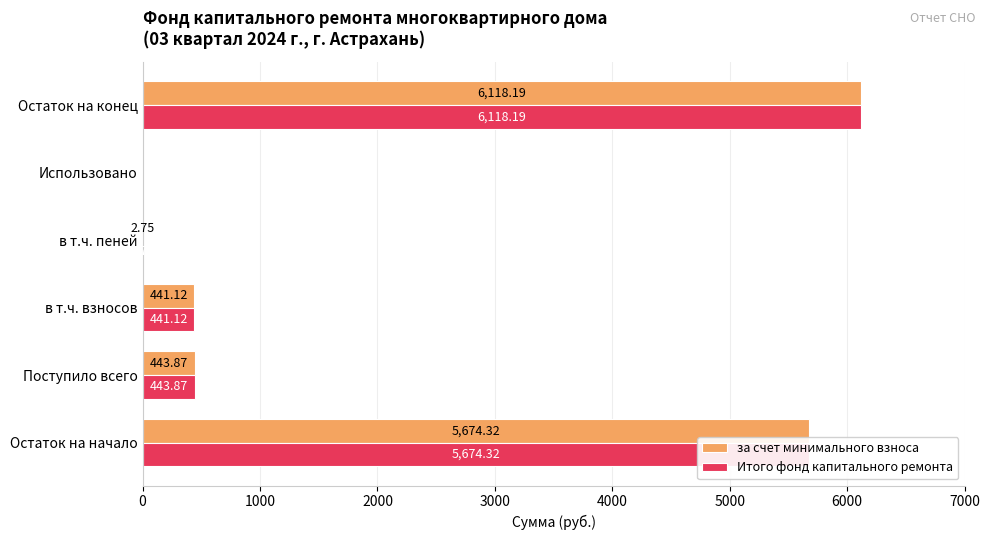

How many categories are shown in the chart?

6